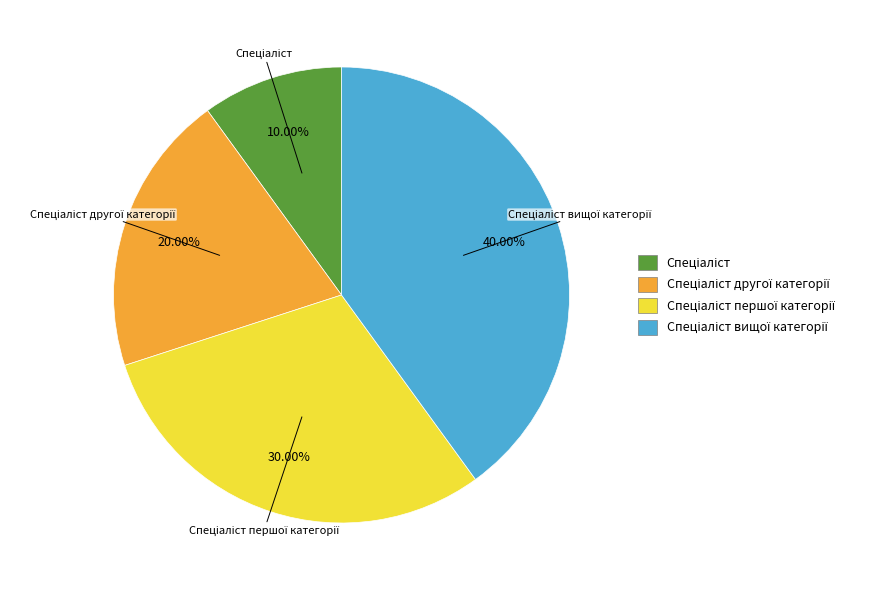

Is there a majority slice in this chart?

No